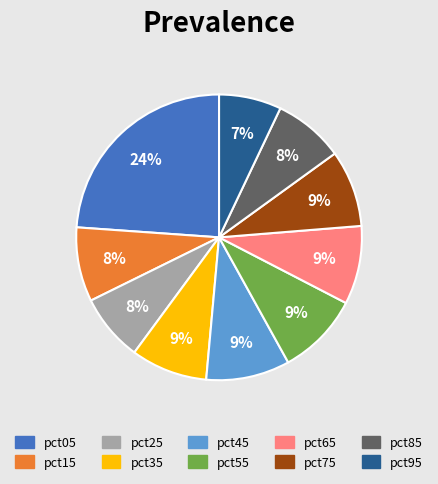

How many segments does this pie chart have?

10